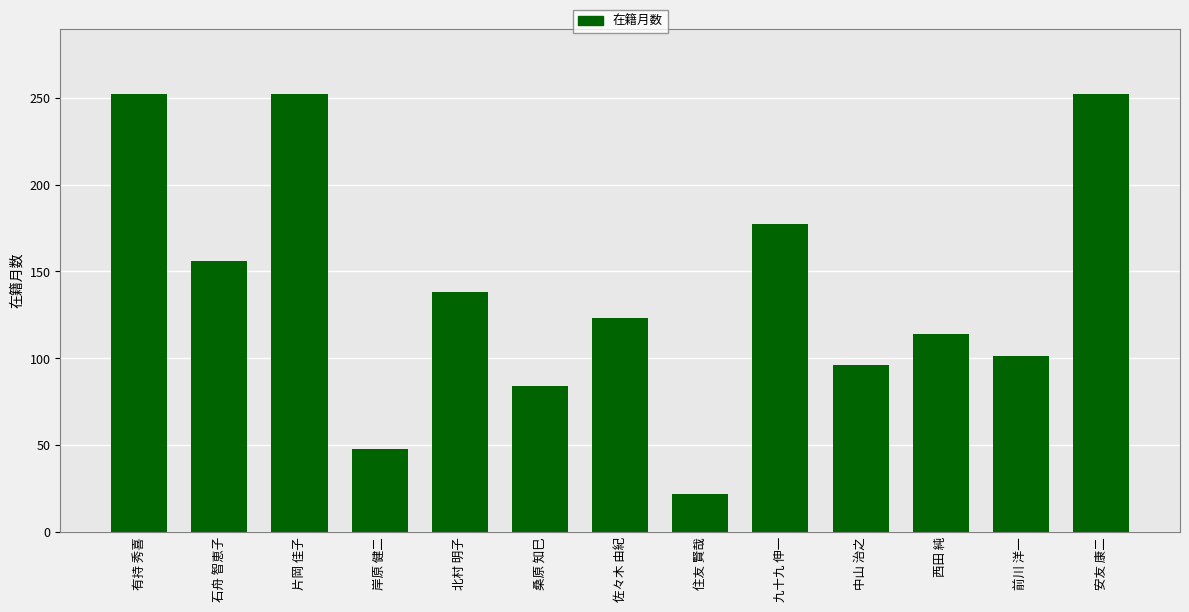

Which category has the lowest value across all series?

住友 賢哉